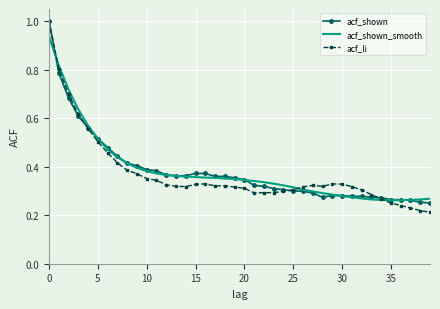

Count the acf_li values in the range 0 to 1.

40